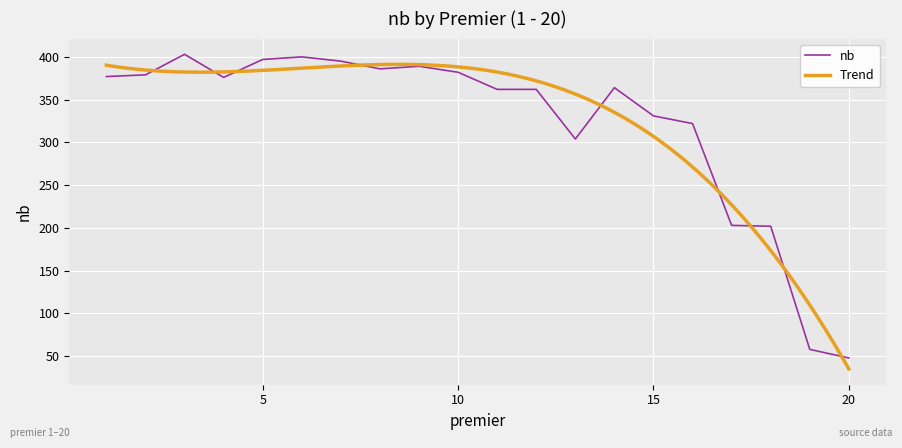

The nb series shows 331 at 15. True or false?

True